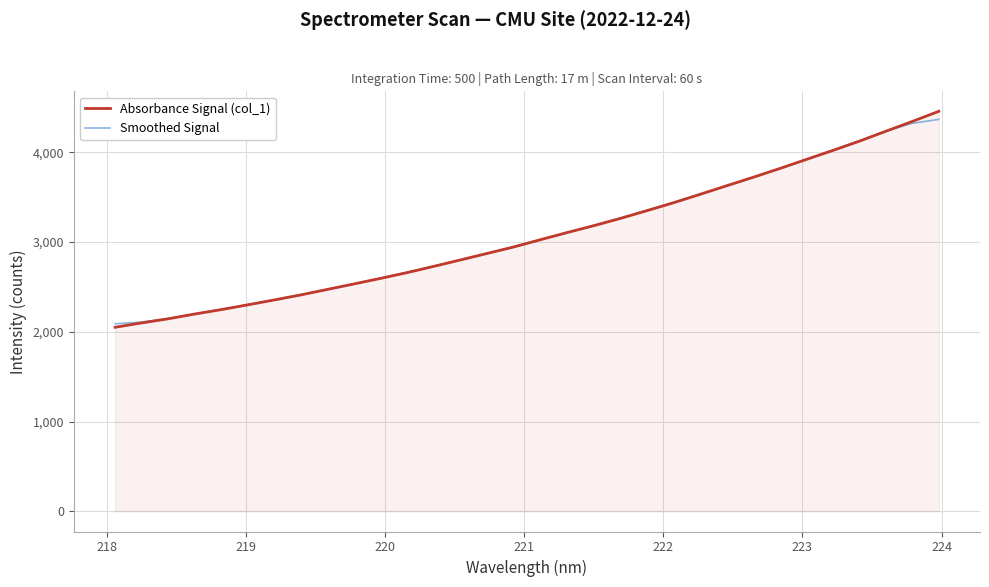

Rank the series by their maximum value, from highest to lowest.

Absorbance Signal (col_1), Smoothed Signal